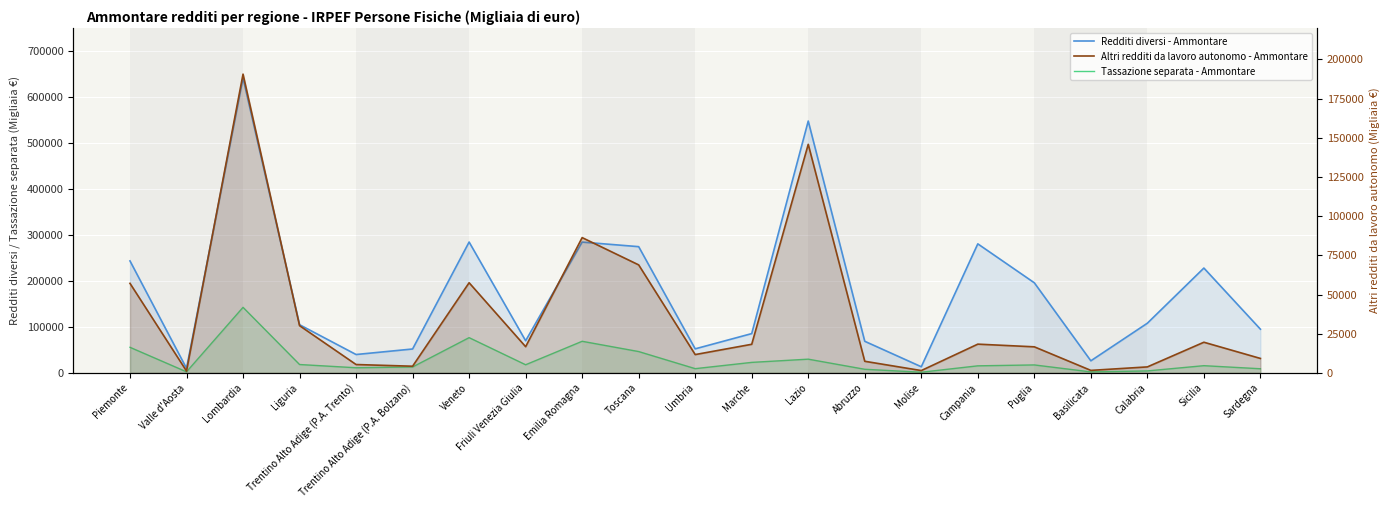

At Toscana, list the series in order from largest to smallest.

Redditi diversi - Ammontare, Altri redditi da lavoro autonomo - Ammontare, Tassazione separata - Ammontare